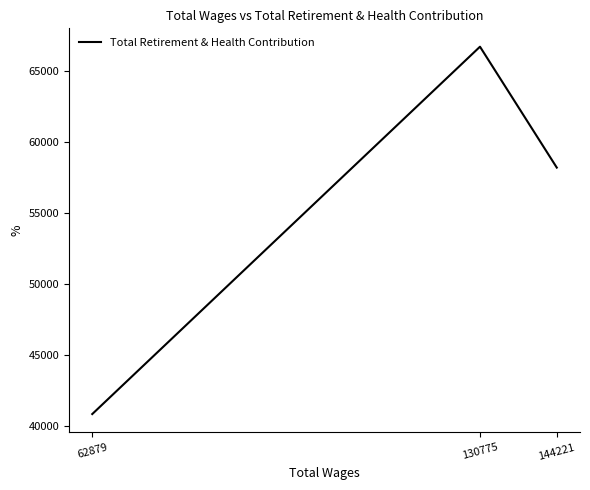

Rank the categories by value from highest to lowest.

130775, 144221, 62879